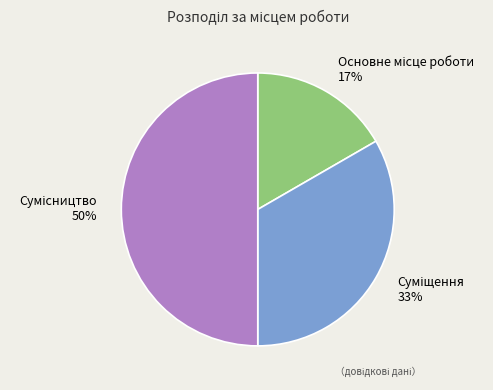

To the nearest percent, what is the average slice percentage?

33%